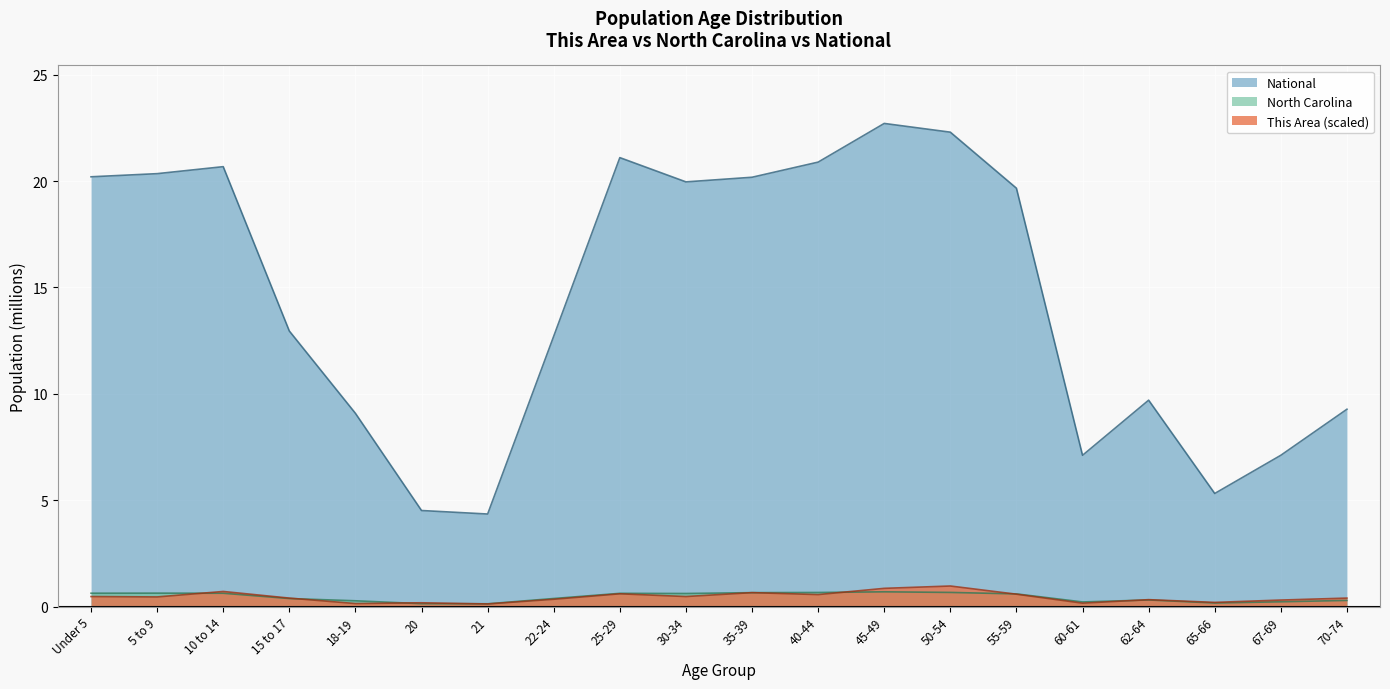

Count the number of categories in the chart.

20